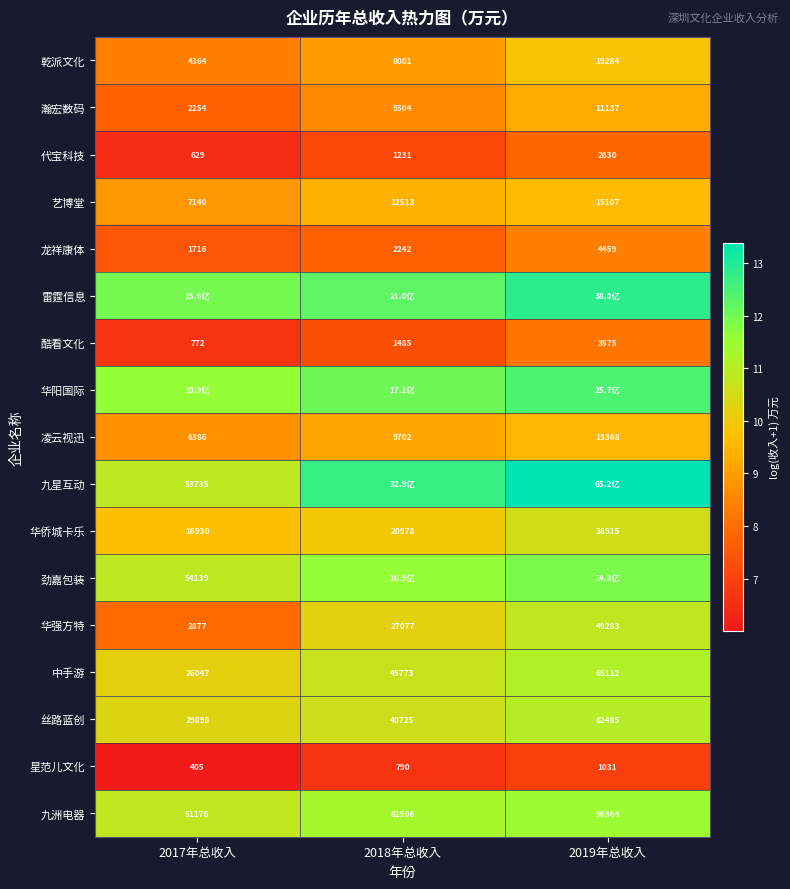

Which category has the highest value across all series?

2019年总收入